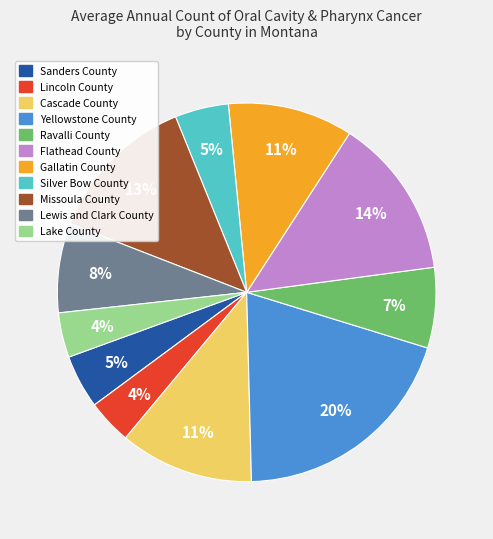

To the nearest percent, what percentage of the pie is Lewis and Clark County?

8%